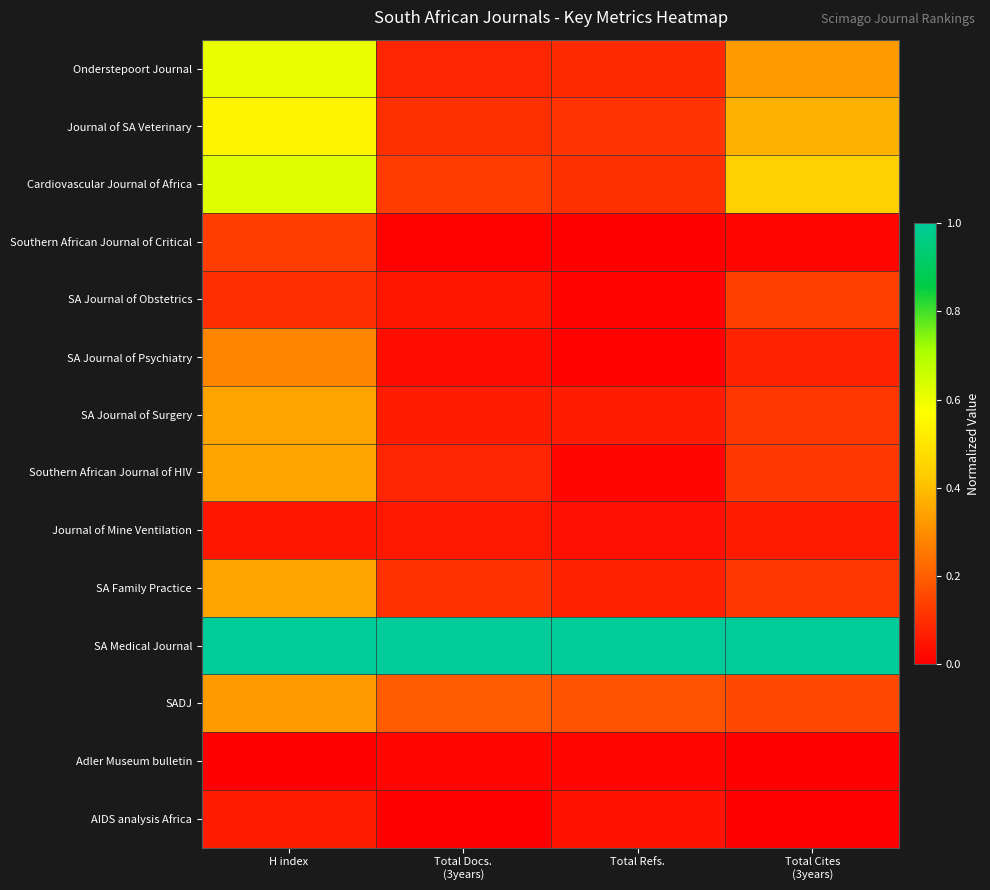

Which series has the largest range (max minus min)?

Onderstepoort Journal